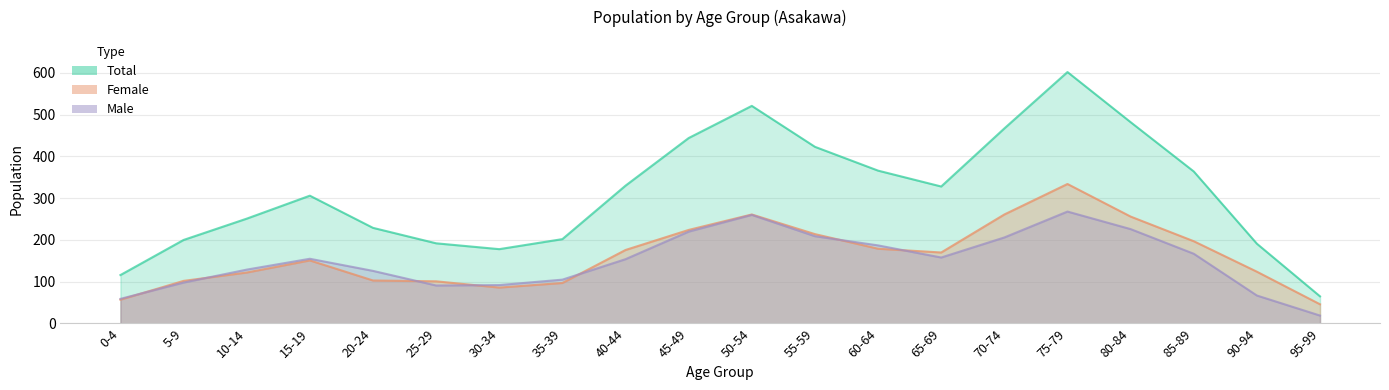

True or false: Total has a value of 279 at 30-34.

False